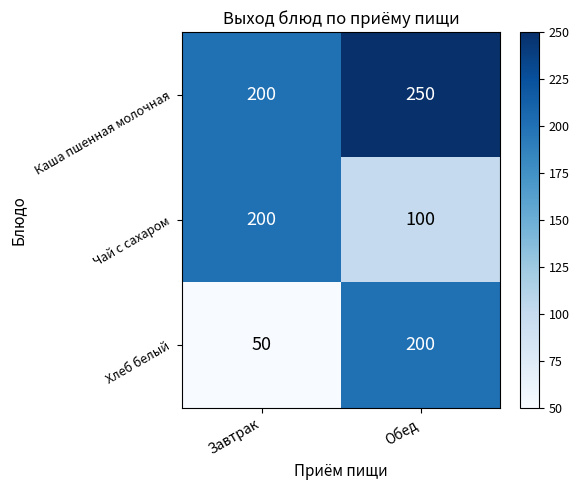

Reading left to right, list all the values displayed in this chart.

Каша пшенная молочная: 200	250
Чай с сахаром: 200	100
Хлеб белый: 50	200